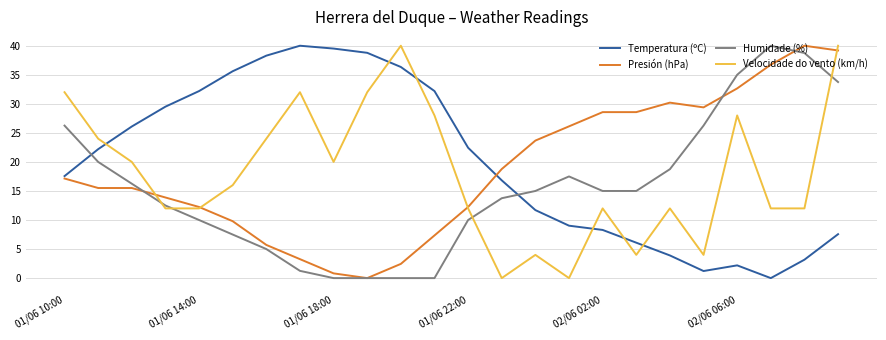

What is the maximum value for Presión (hPa)?

40.0